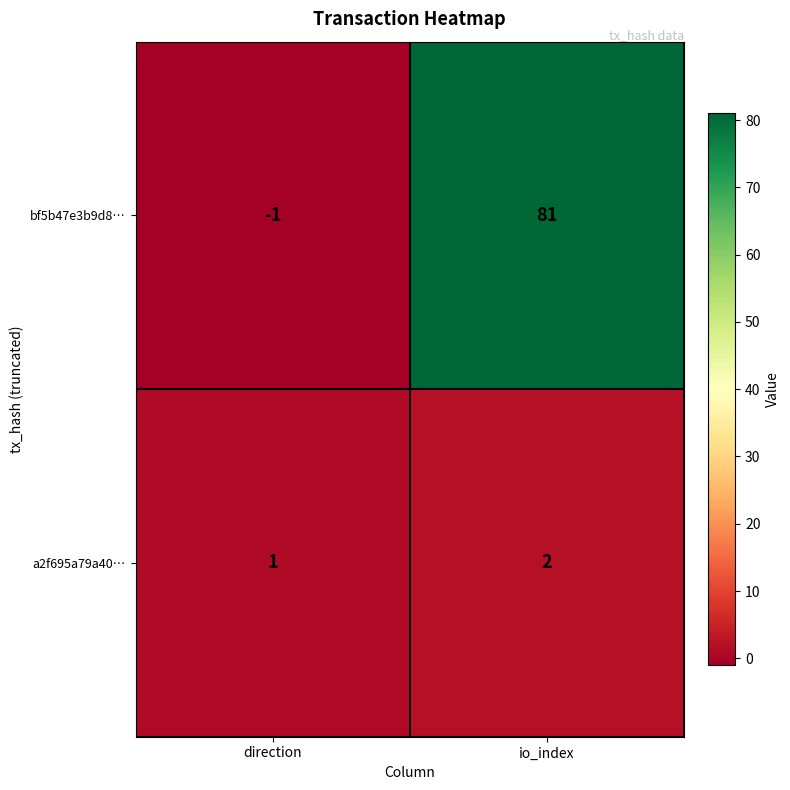

What is the greatest value displayed?

81